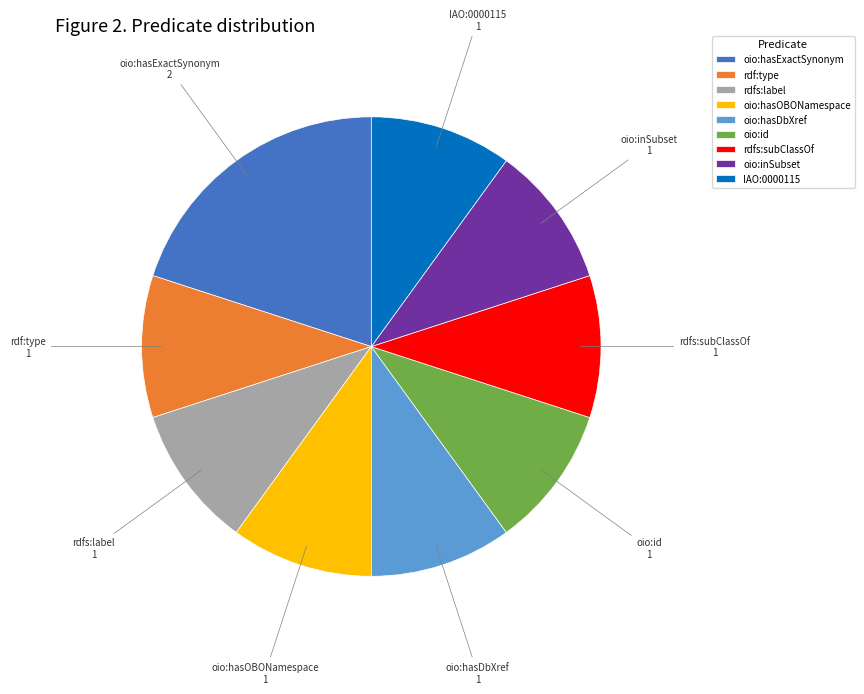

Does any single category account for the majority?

No